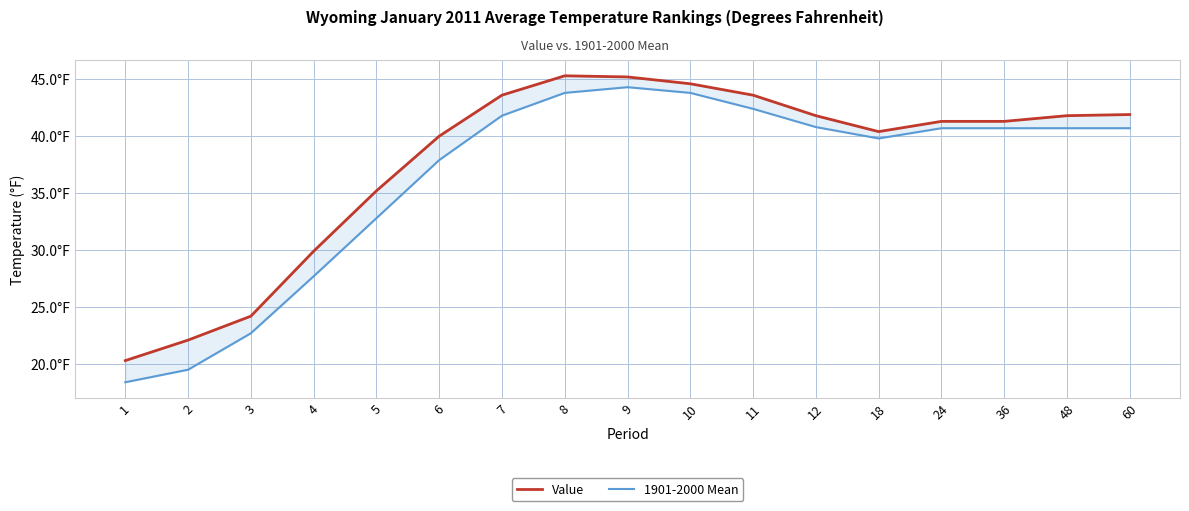

True or false: Value and 1901-2000 Mean cross at least once.

False